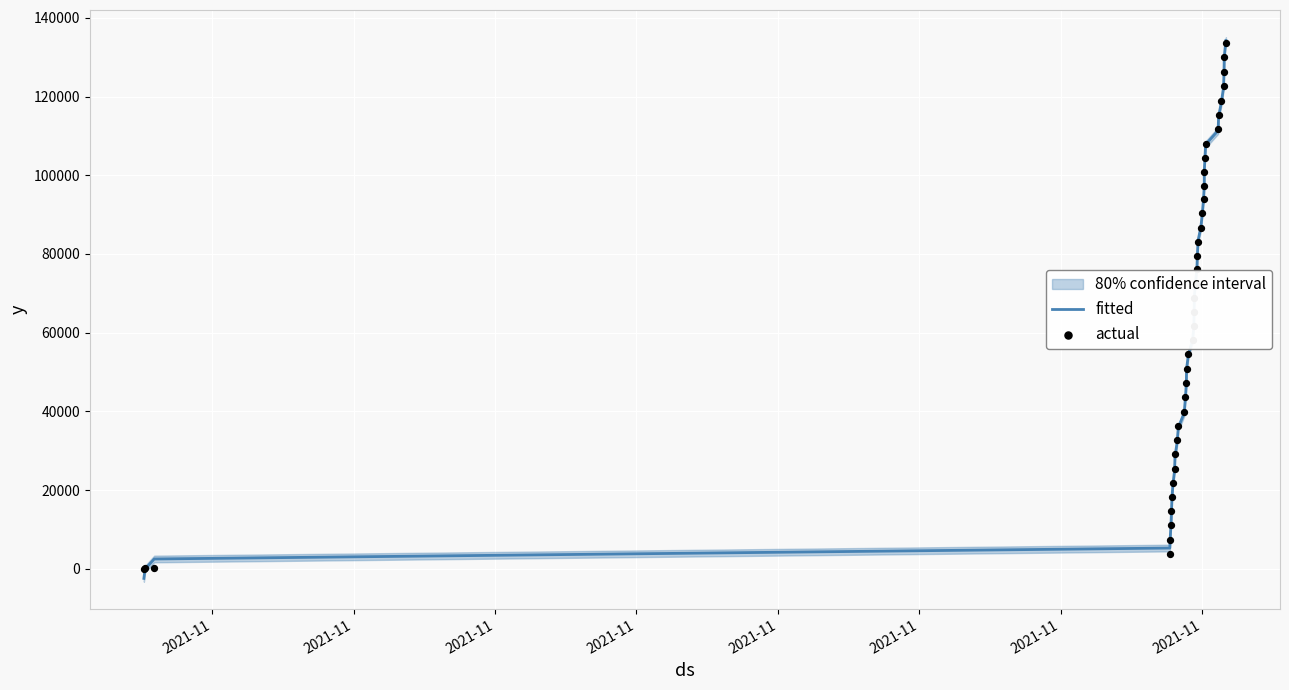

Which series reaches the minimum Y coordinate?

fitted